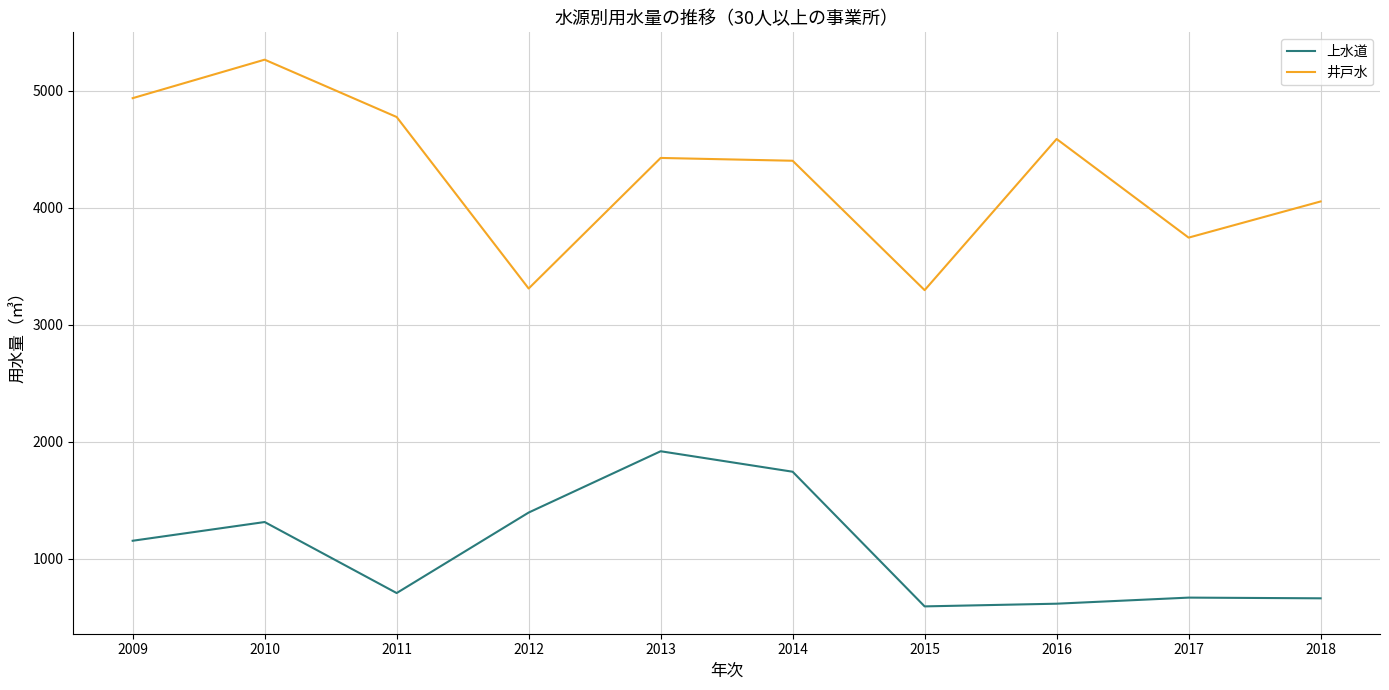

How many interior local peaks does the 井戸水 series have?

3